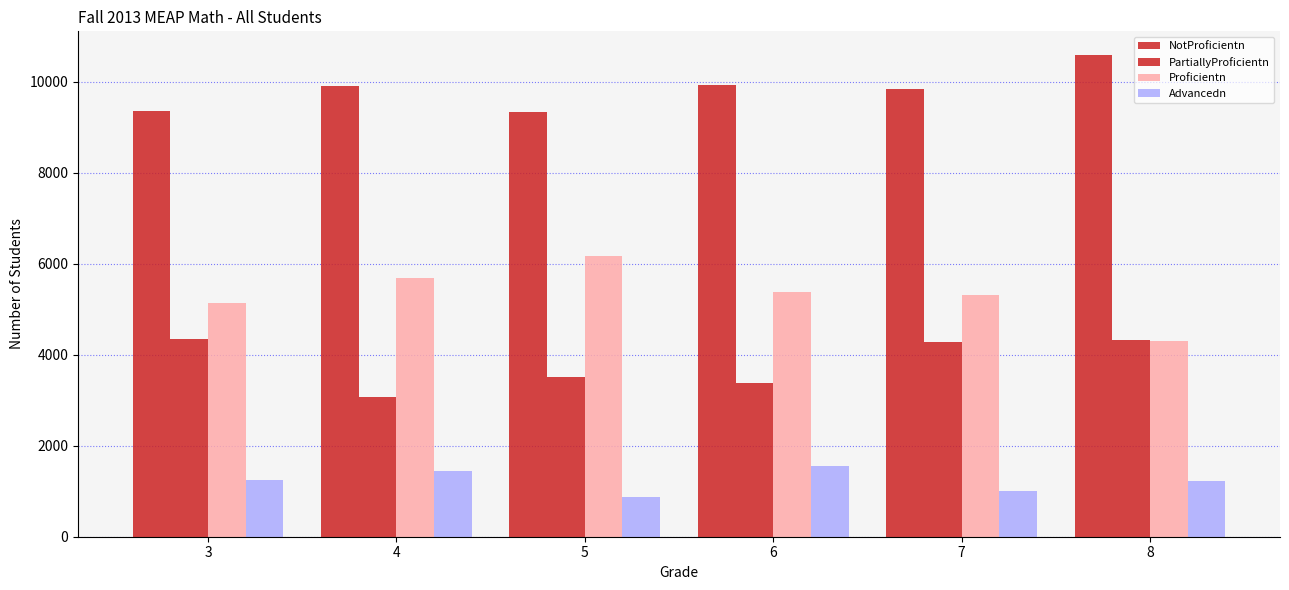

How many values in the NotProficientn series are below 9900?

3